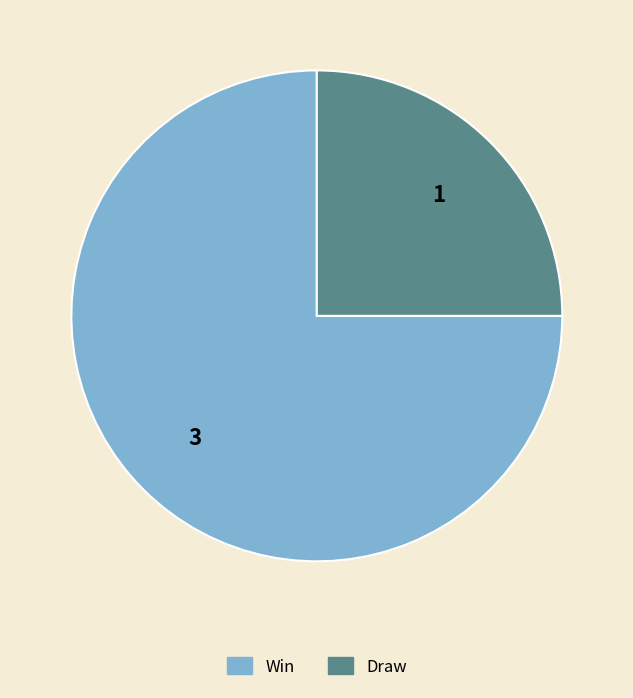

True or false: Win accounts for 75% of the total.

True